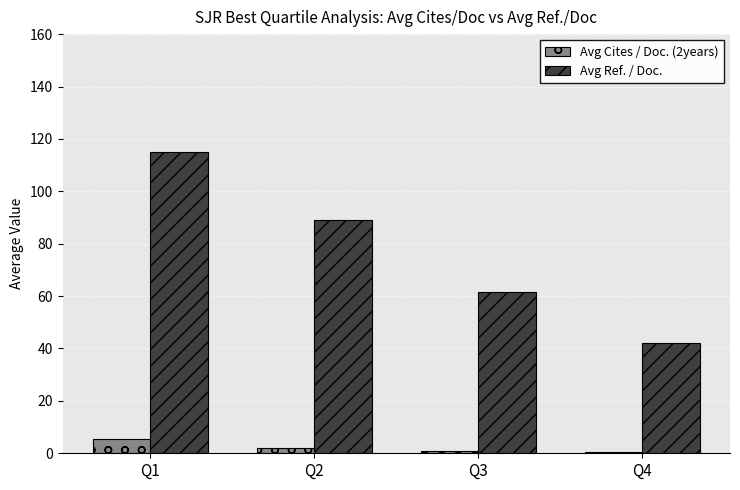

Which category has the highest value across all series?

Q1